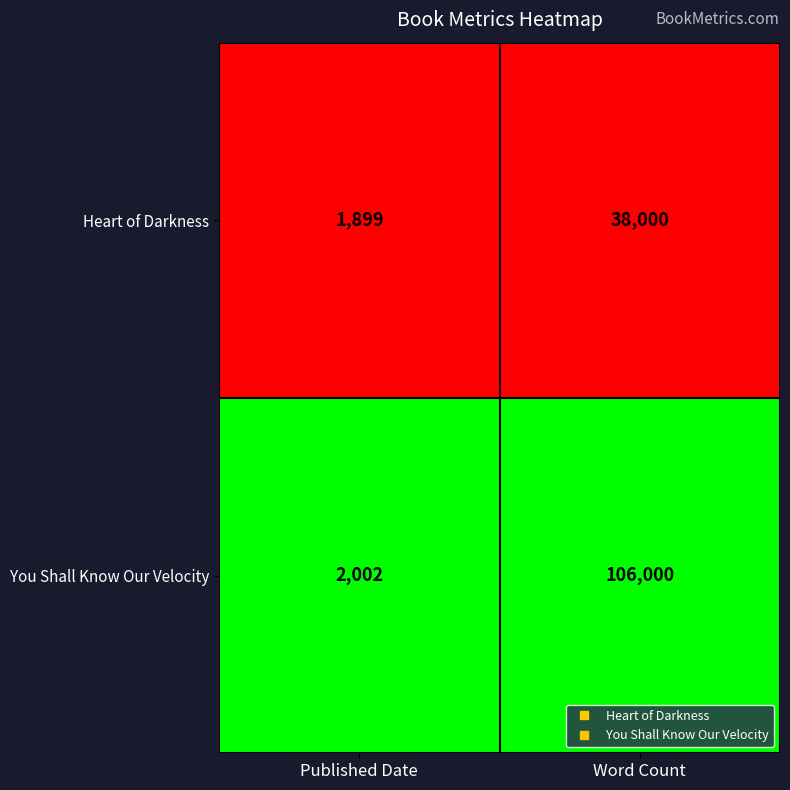

At which category does the chart reach its minimum across all series?

Published Date